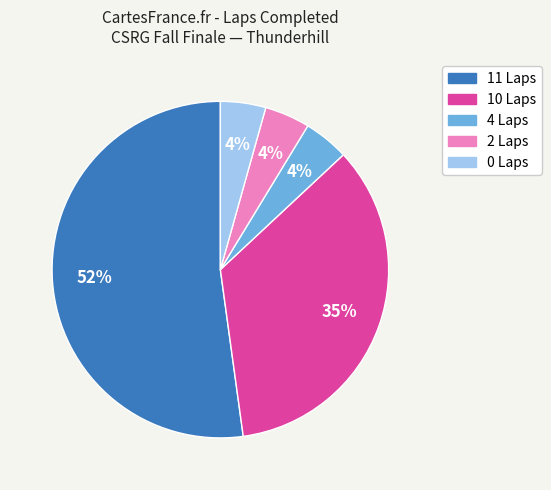

To the nearest percent, what is the combined percentage of 2 Laps and 11 Laps?

57%